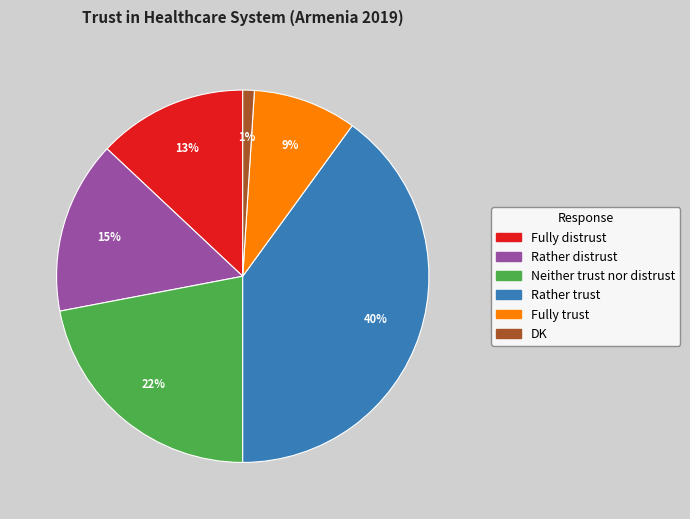

Does Fully distrust represent more than half of the total?

No